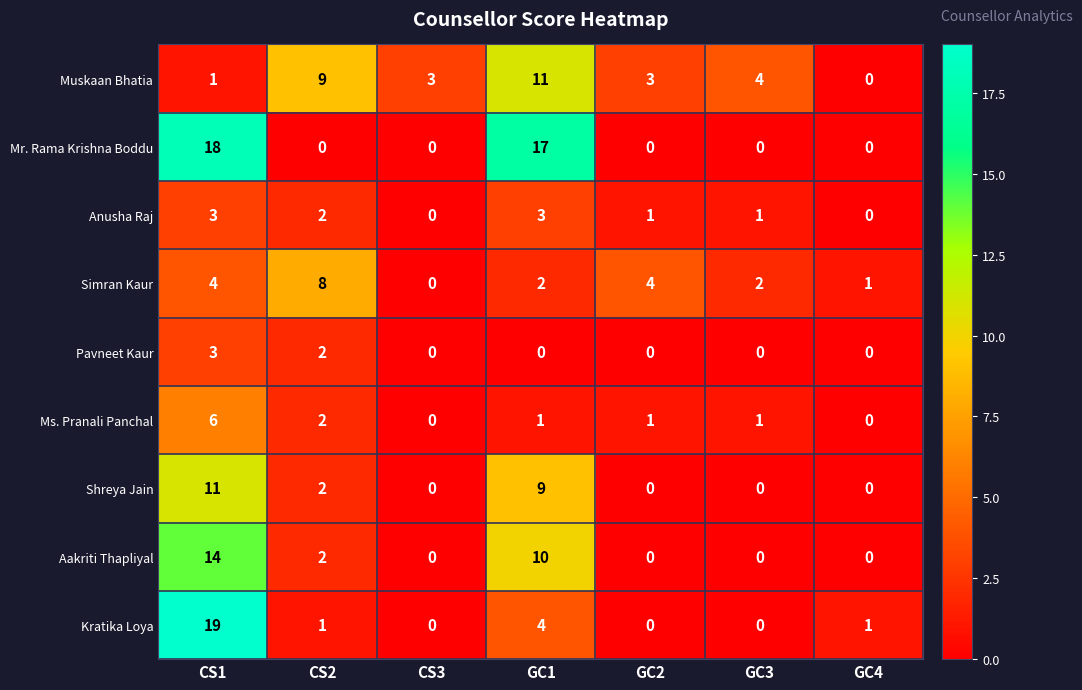

How many Aakriti Thapliyal values are between 0 and 10?

6